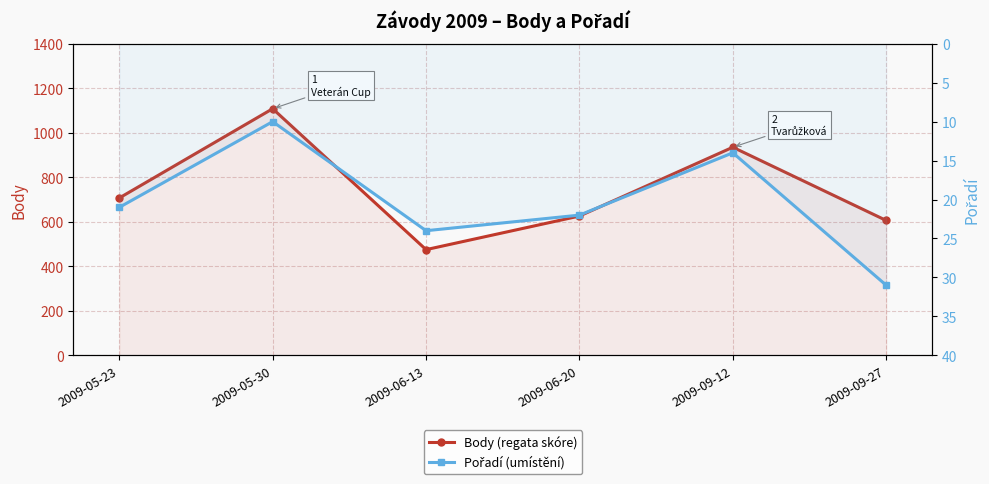

Between 2009-09-27 and 2009-05-30, which is larger?

2009-05-30